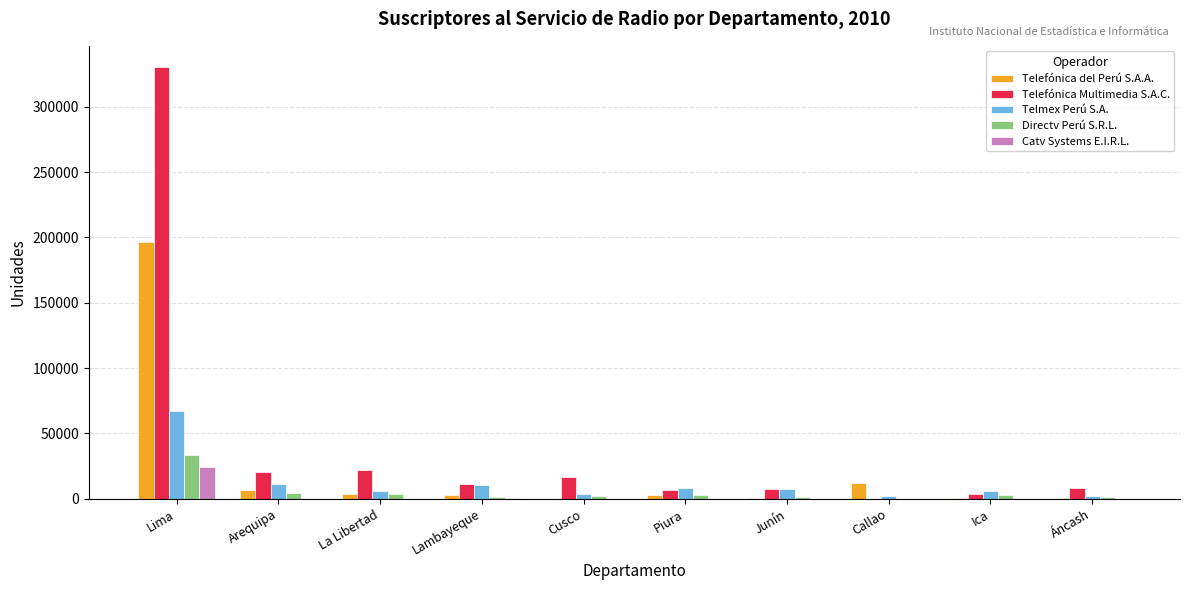

Which label corresponds to the largest value in the chart?

Lima